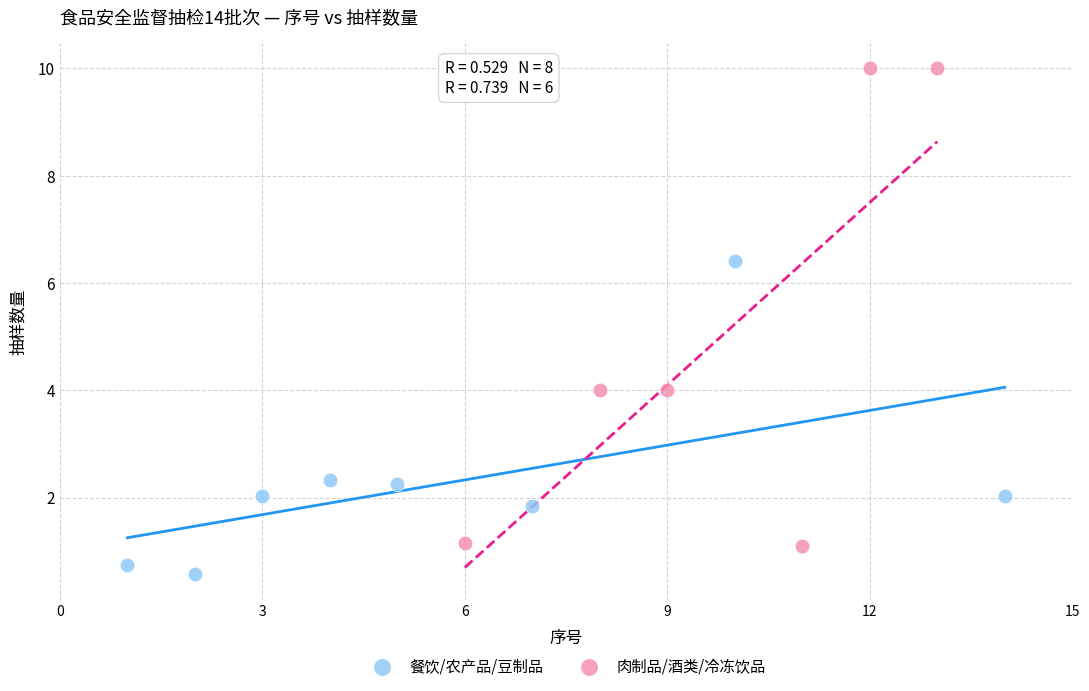

Which series has the largest Y range (max minus min)?

肉制品/酒类/冷冻饮品